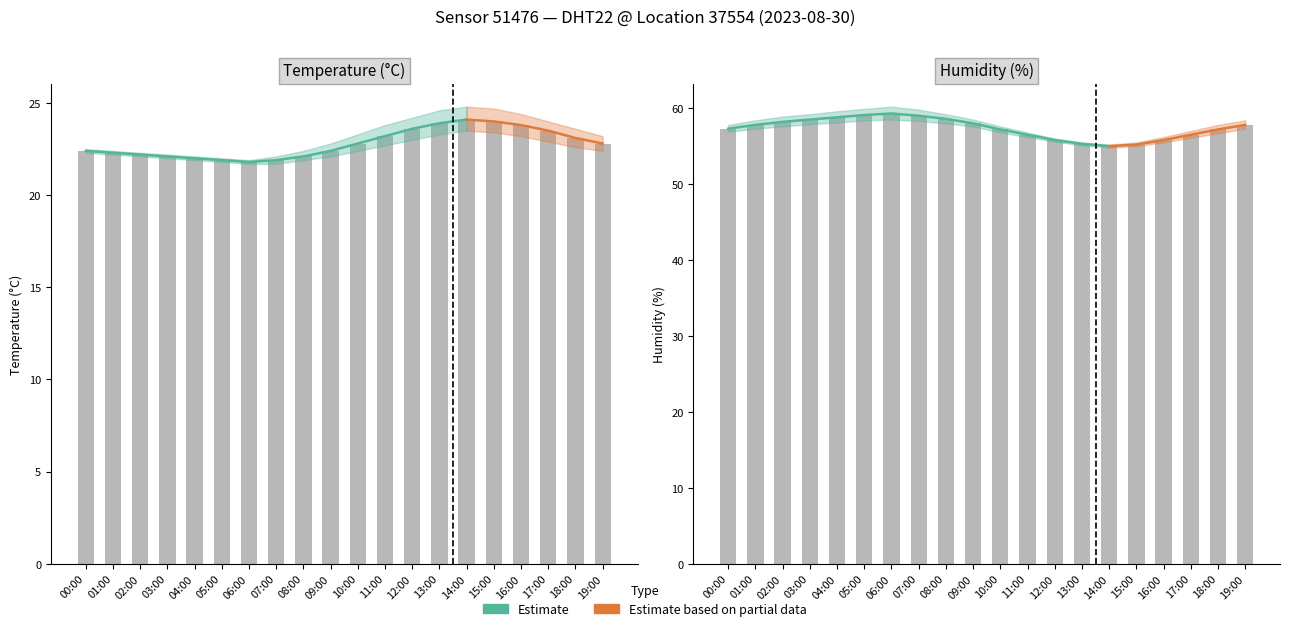

True or false: temperature has a value of 11.3 at 01:00.

False